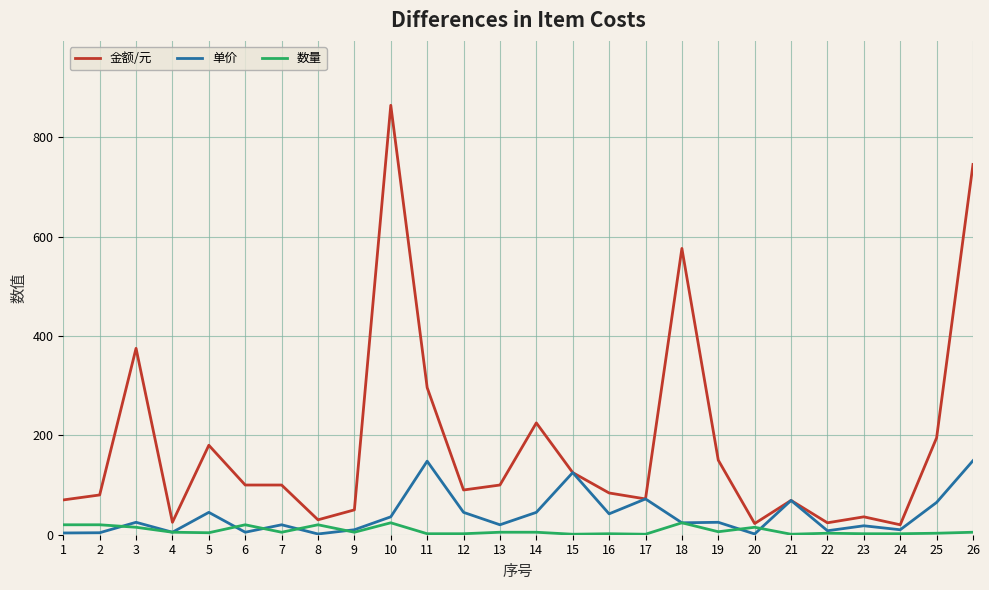

Which series has the widest spread of values?

金额/元